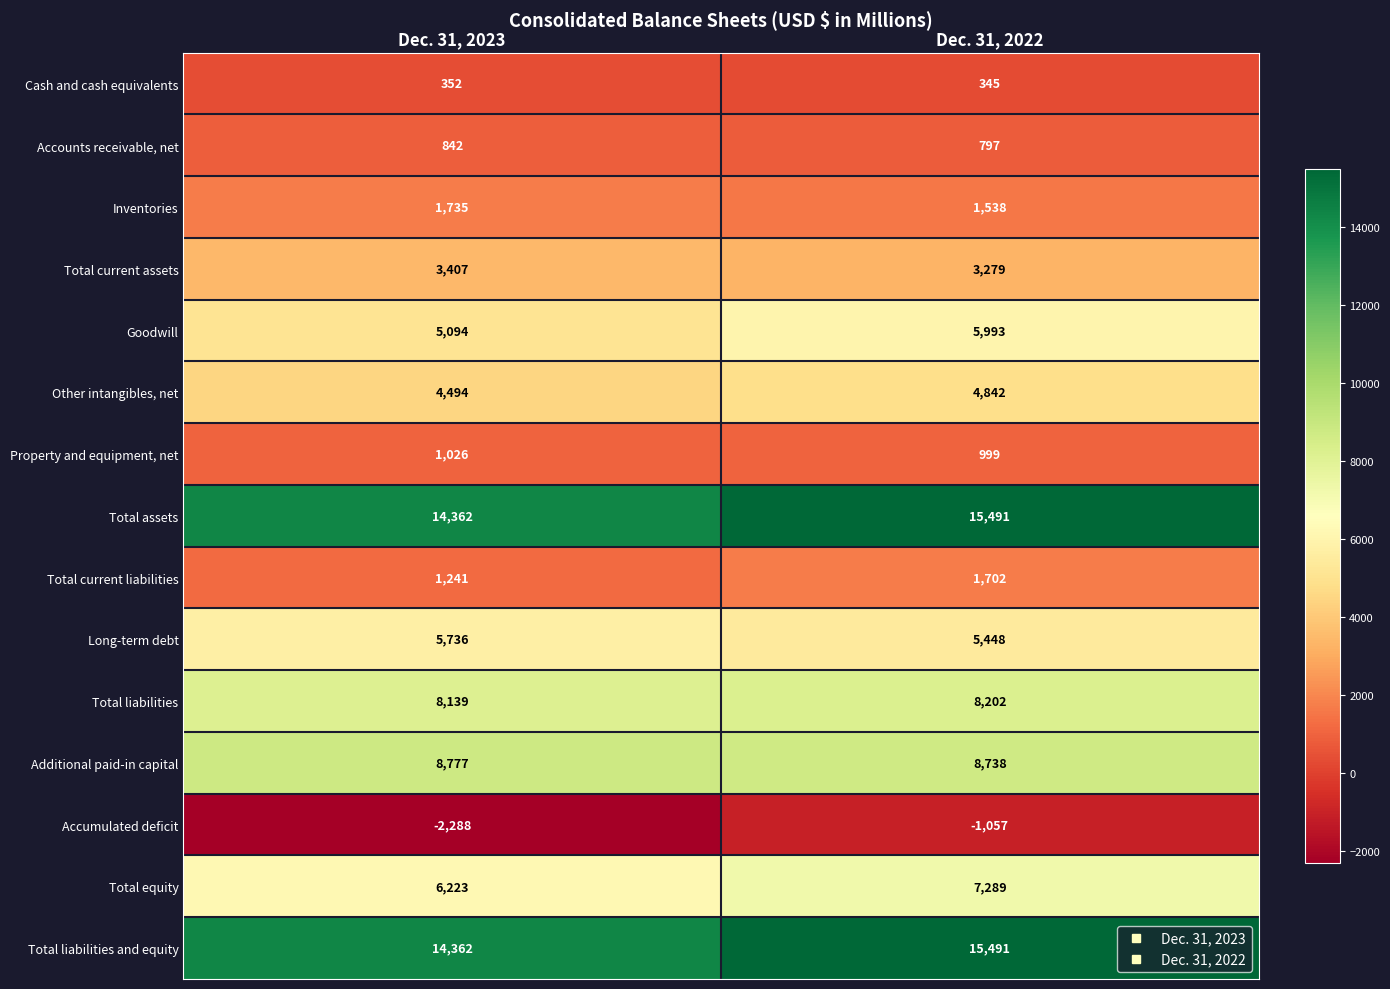

What is the sum of the Additional paid-in capital values at Dec. 31, 2022 and Dec. 31, 2023?

17515